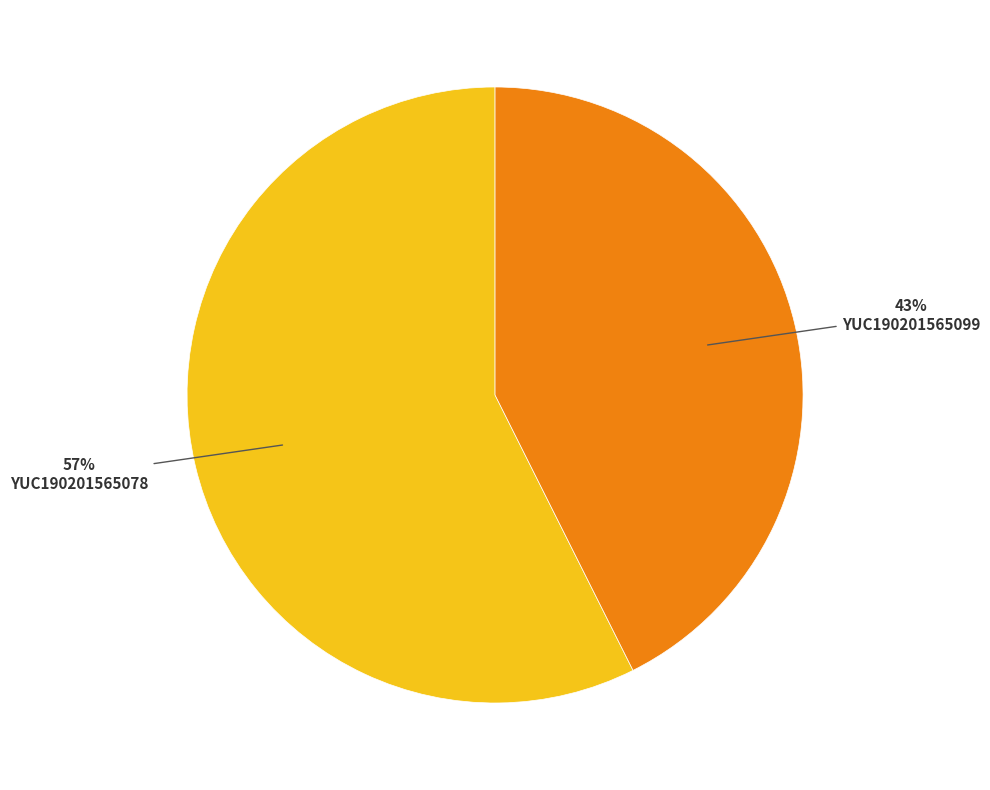

Do YUC190201565078 and YUC190201565099 together represent more than half of the pie?

Yes